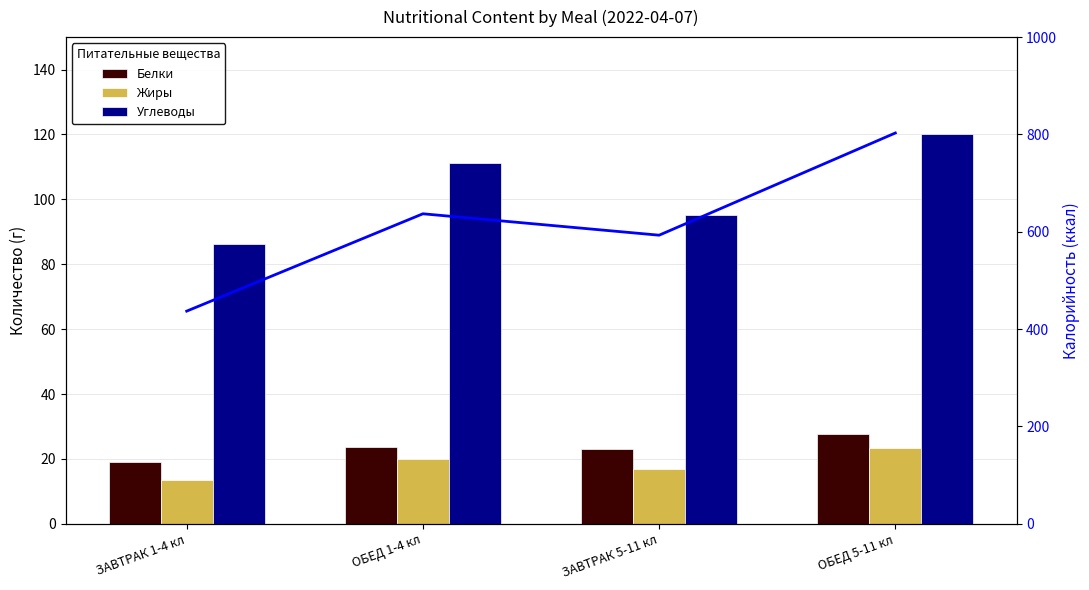

Between ЗАВТРАК 1-4 кл and ОБЕД 1-4 кл, which is larger?

ОБЕД 1-4 кл